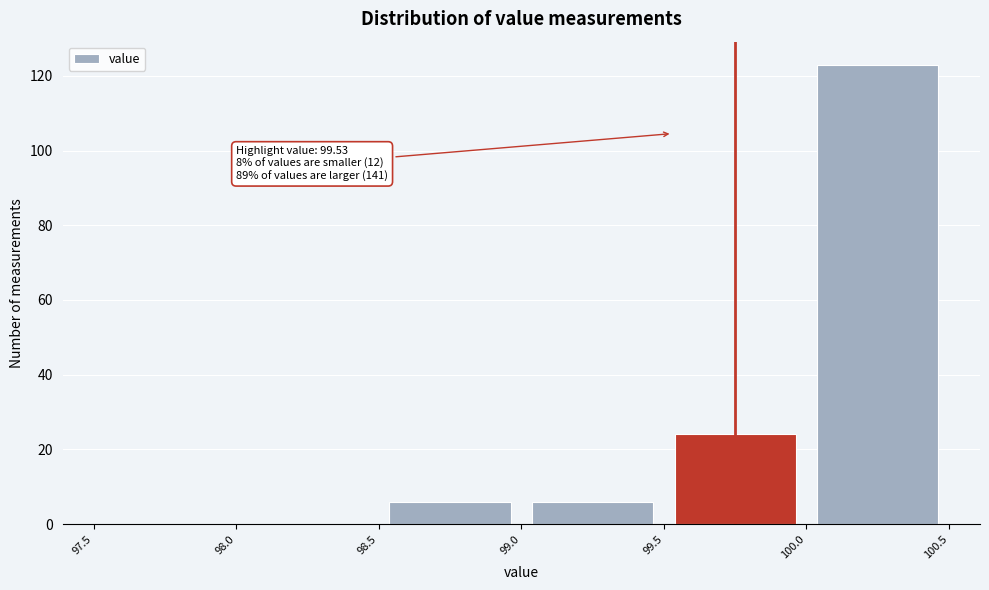

Which range on the x-axis has the tallest bar?

100.0 to 100.5